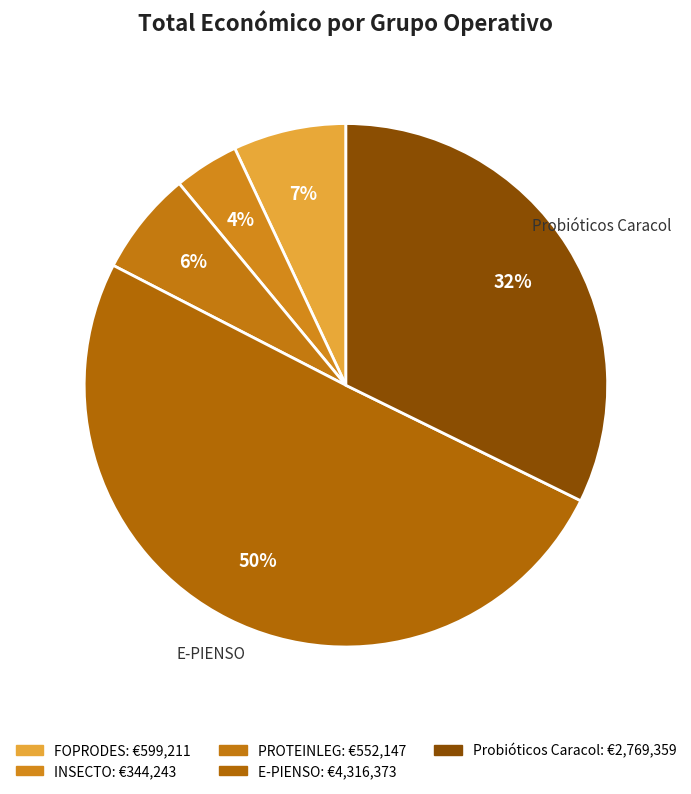

Approximately how many times larger is the value at INSECTO compared to Probióticos Caracol?

0.1